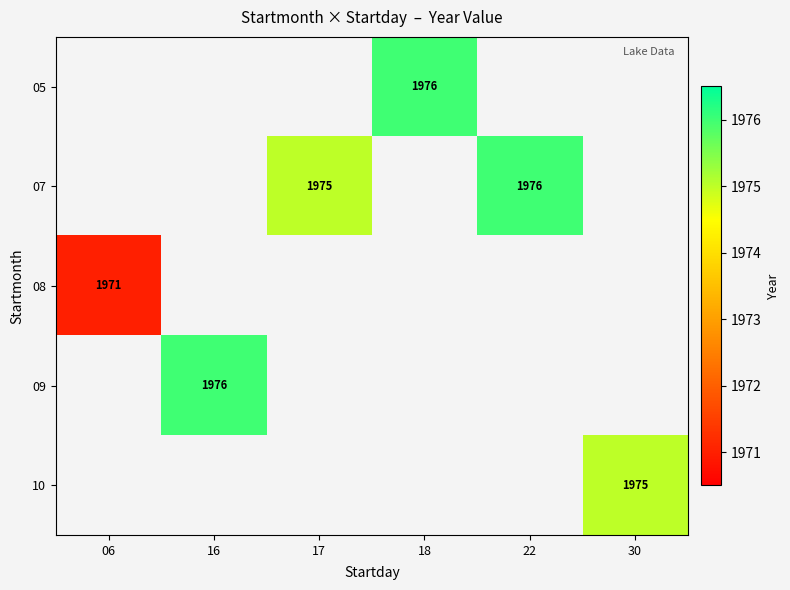

The value of 10 at 30 is 1975. True or false?

True